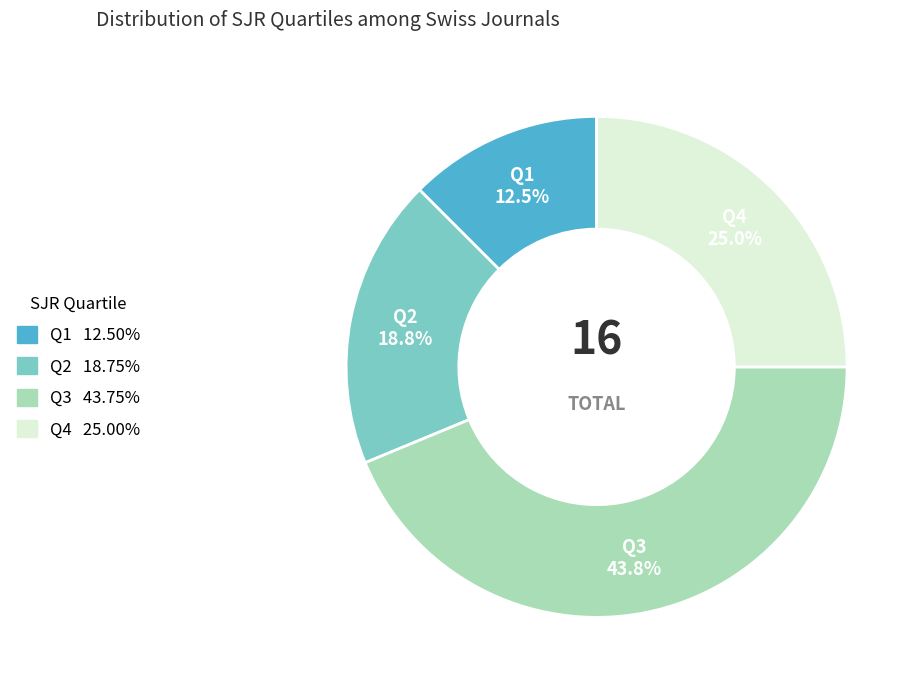

Which has a higher value, Q2 or Q3?

Q3